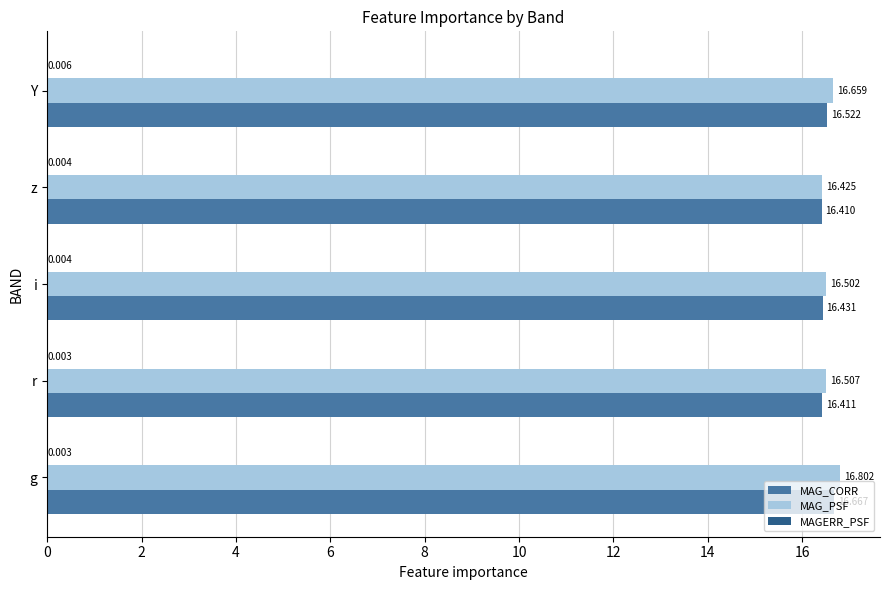

What is the maximum value shown in the chart?

16.8